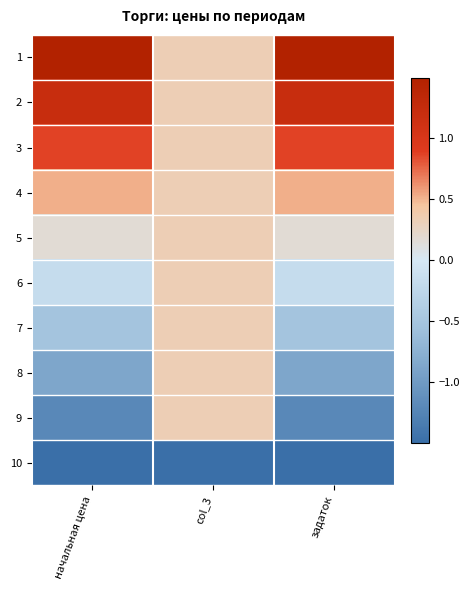

What is the maximum value shown in the chart?

1.6